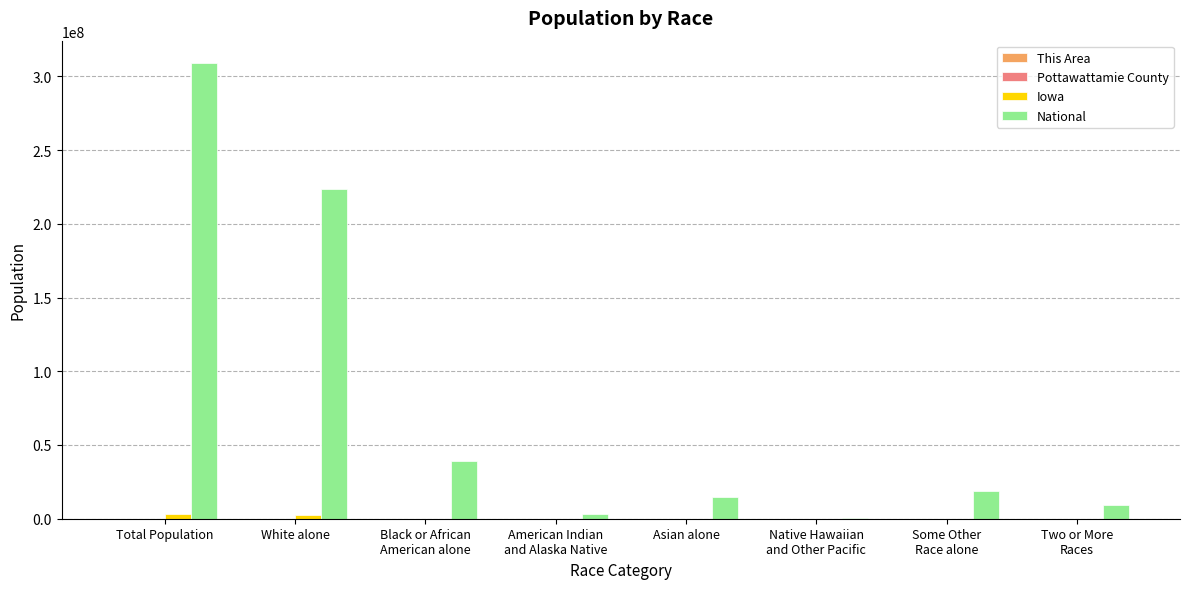

Which series has the largest total across all categories?

National